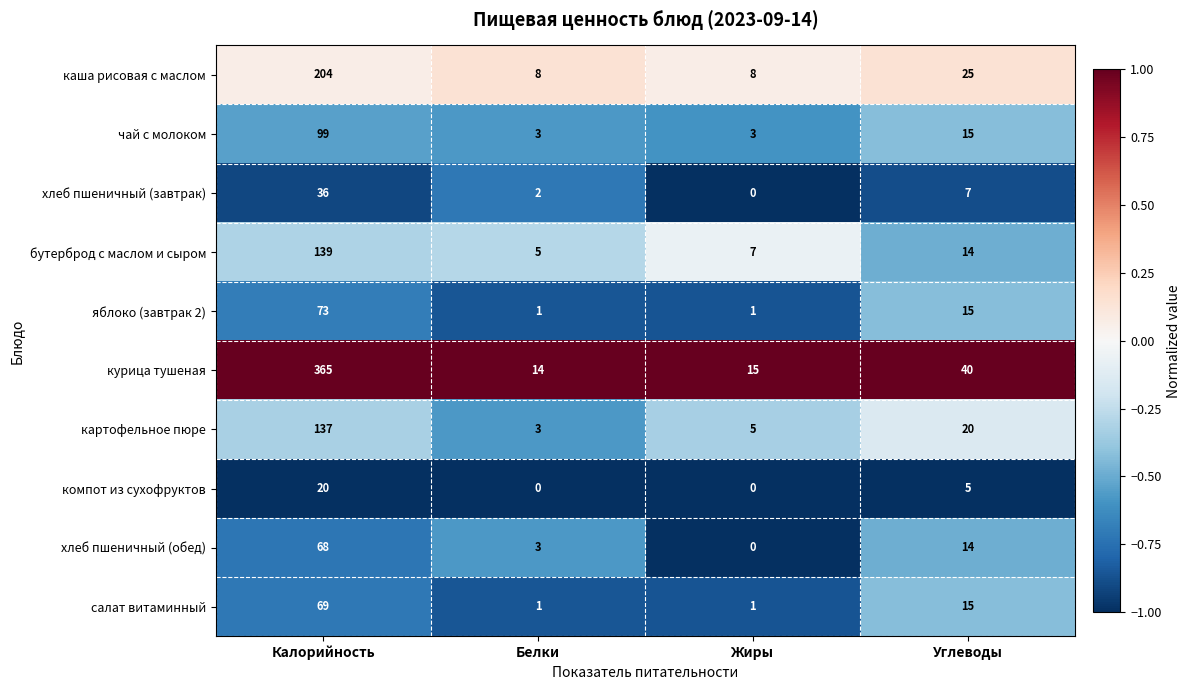

The value of яблоко (завтрак 2) at Жиры is 0. True or false?

False